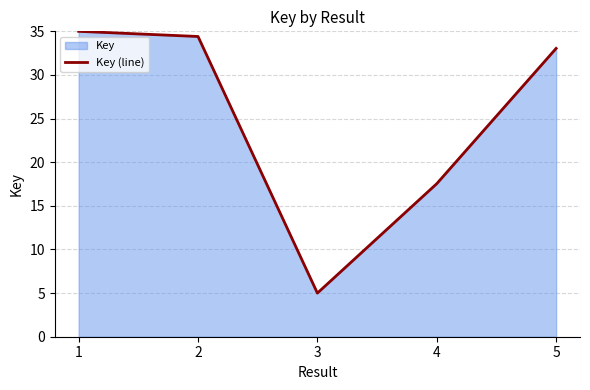

Which category has the lowest value across all series?

3